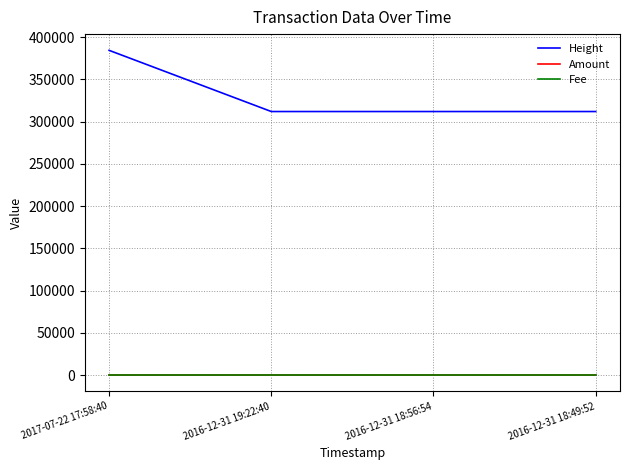

Count the Amount values in the range 0 to 5.

4